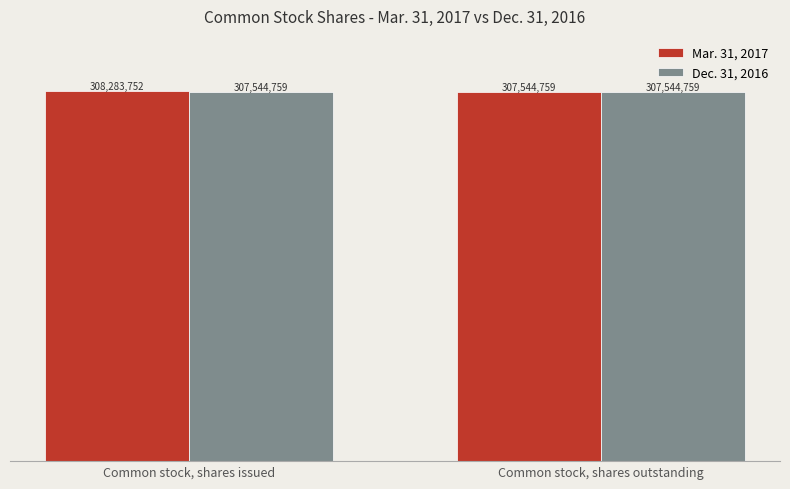

What are all the series names shown in the legend?

Mar. 31, 2017, Dec. 31, 2016